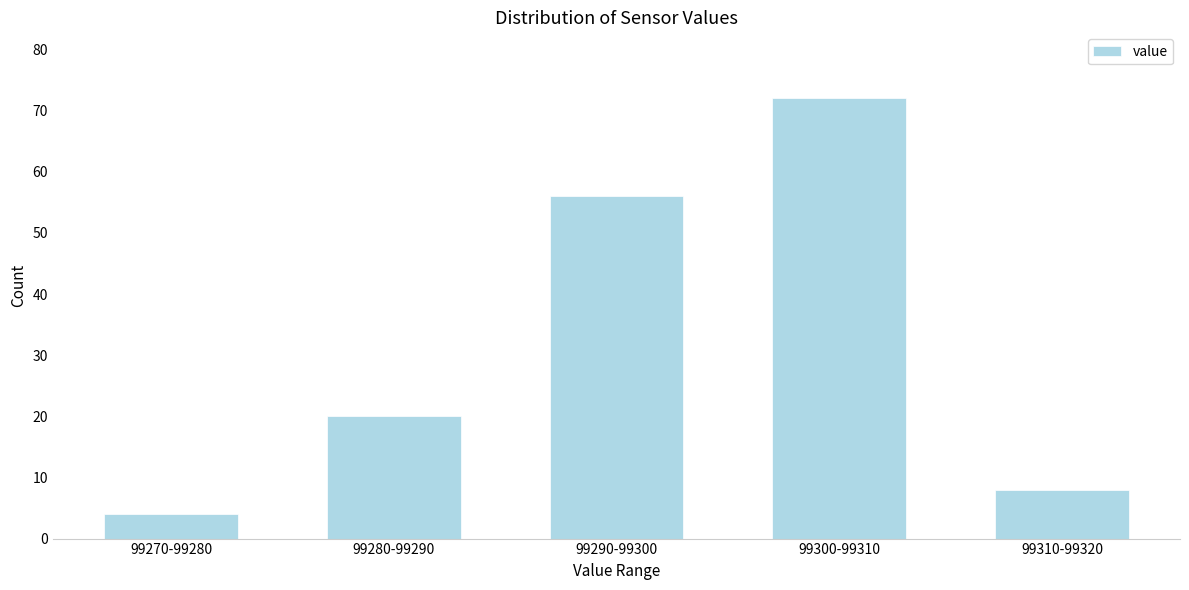

Reading right to left, list all the values displayed in this chart.

99310-99320=8	99300-99310=72	99290-99300=56	99280-99290=20	99270-99280=4